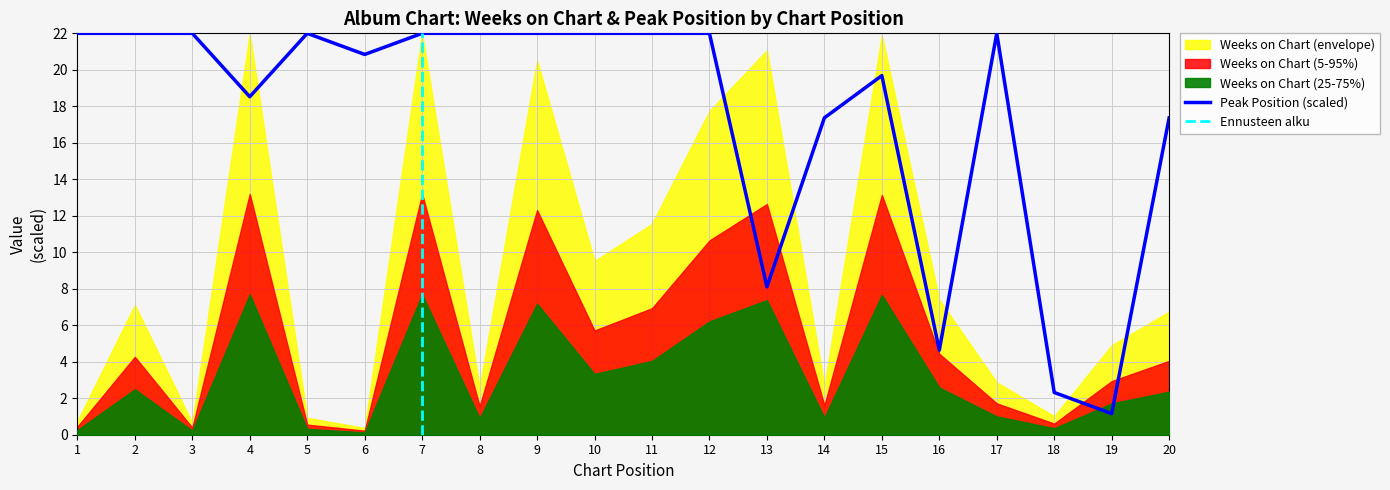

Which has a higher value, 9 or 1?

9